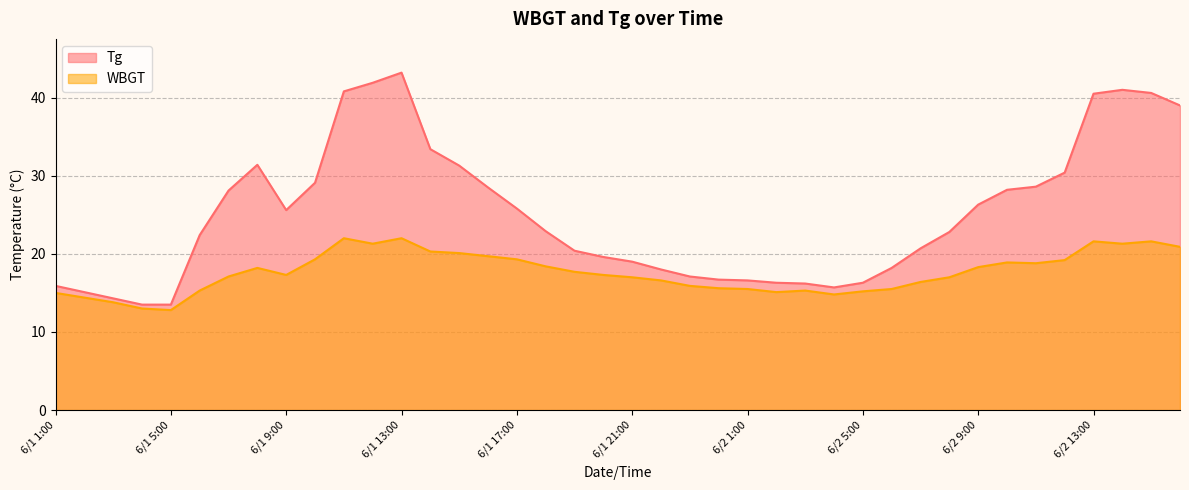

True or false: WBGT and Tg intersect in this chart.

False